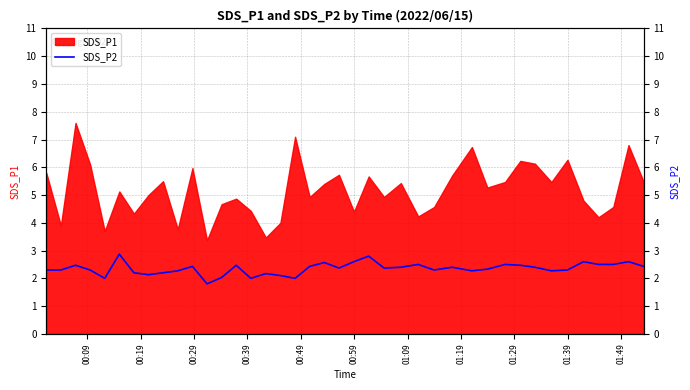

What is the difference between the maximum and minimum values?

1.1